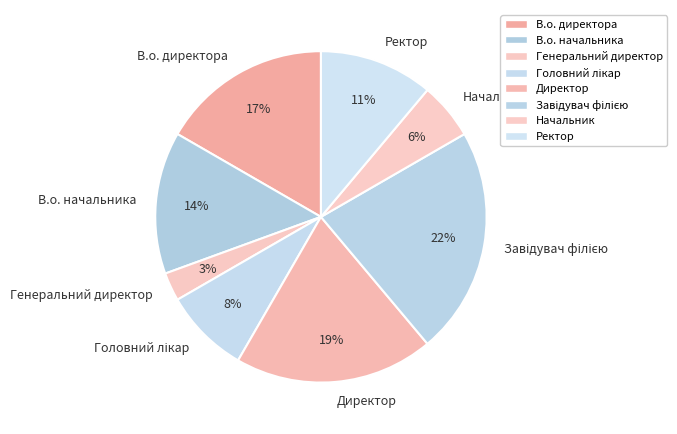

Is there a majority slice in this chart?

No